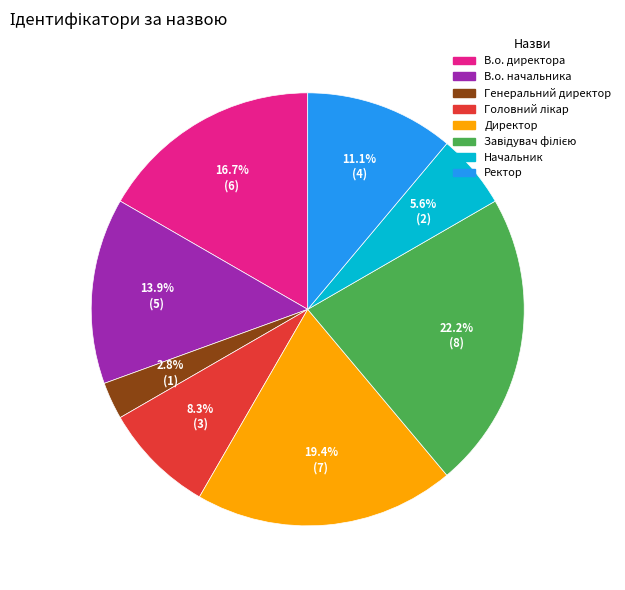

Which slice is the smallest?

Генеральний директор